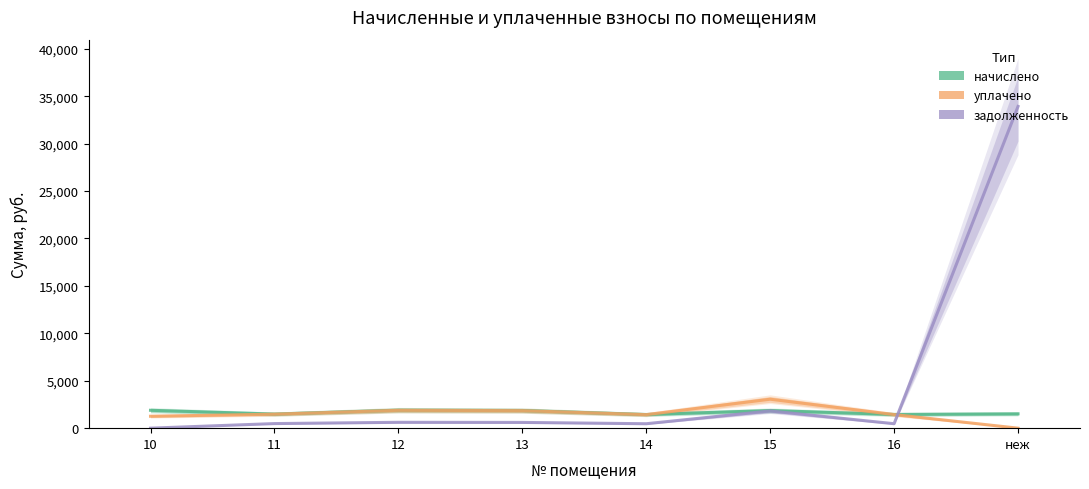

How many data points in уплачено are less than 1473?

4